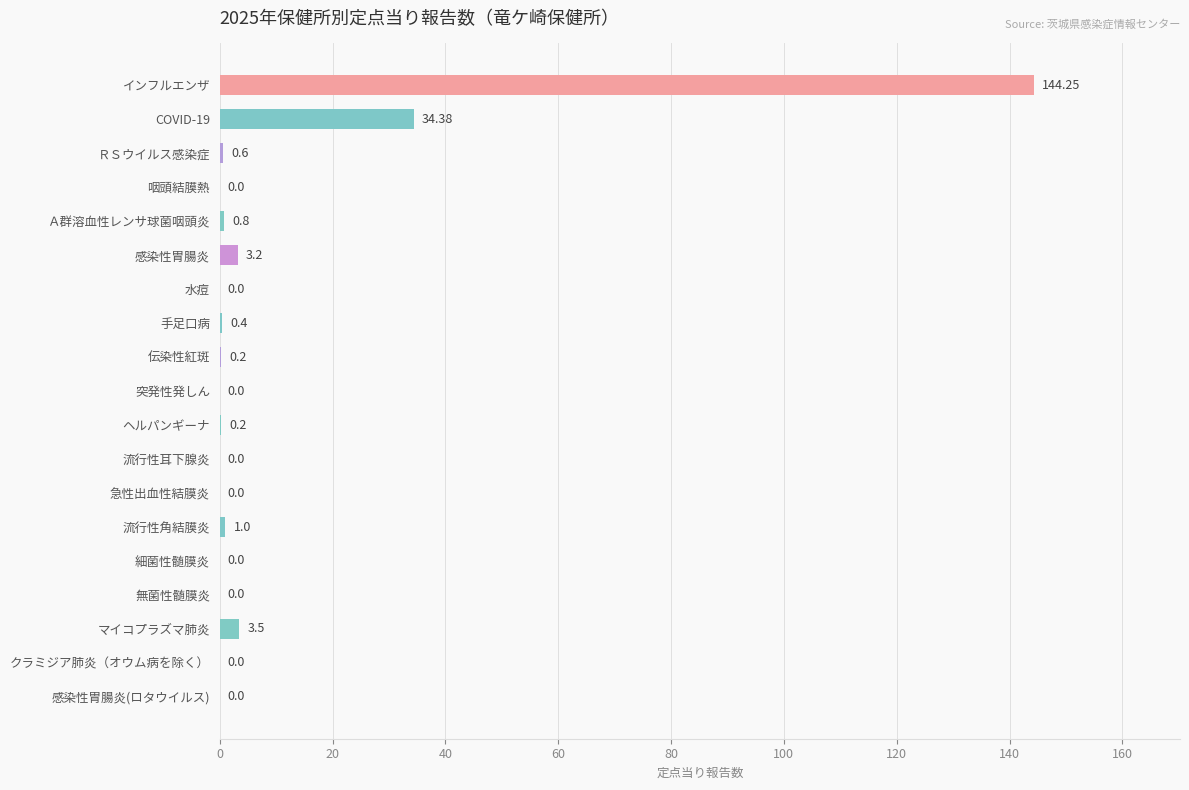

At which category does the chart reach its peak across all series?

インフルエンザ